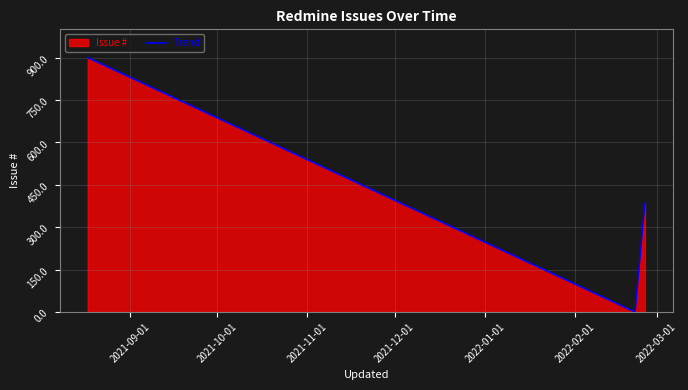

What is the average value?

428.3